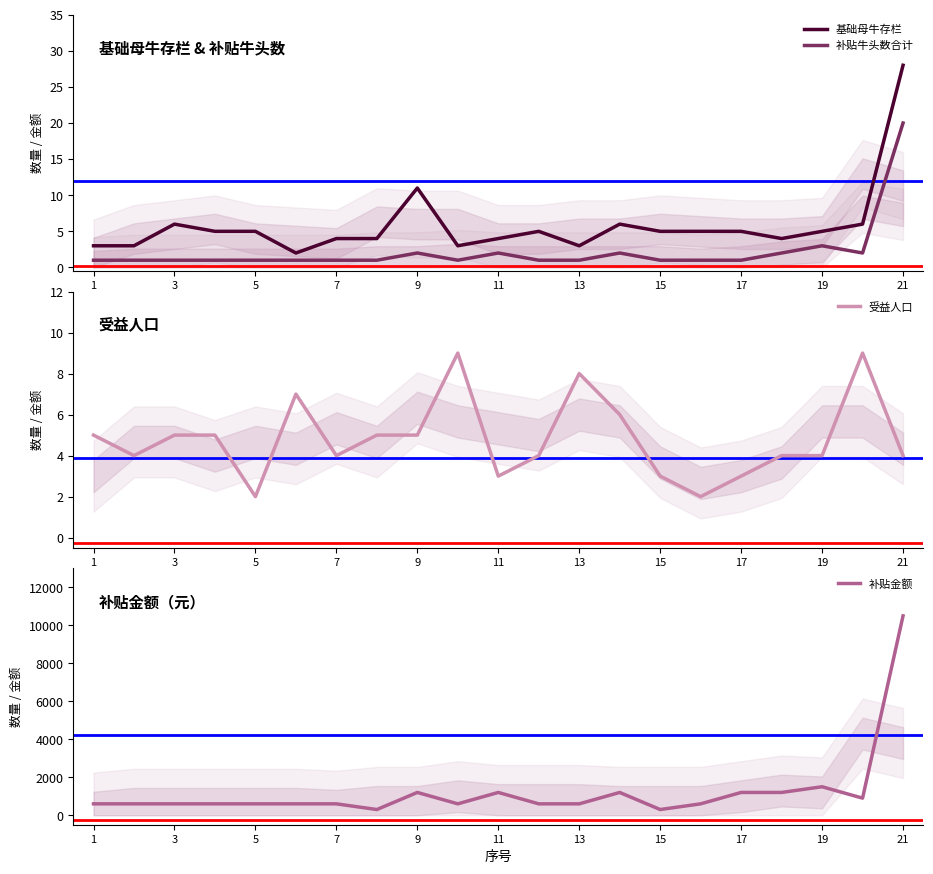

What is the difference between the maximum and second lowest values in the 受益人口 series?

7